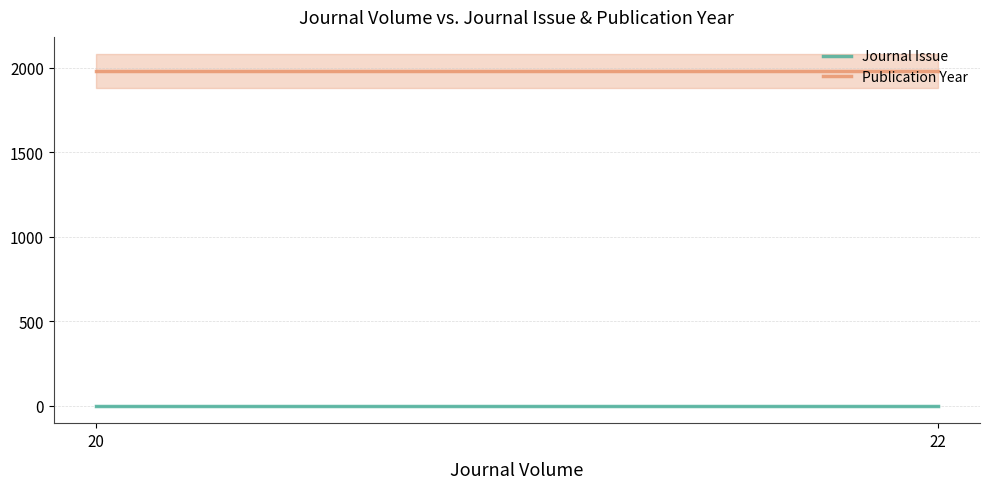

True or false: Publication Year has a value of 3400 at 22.

False